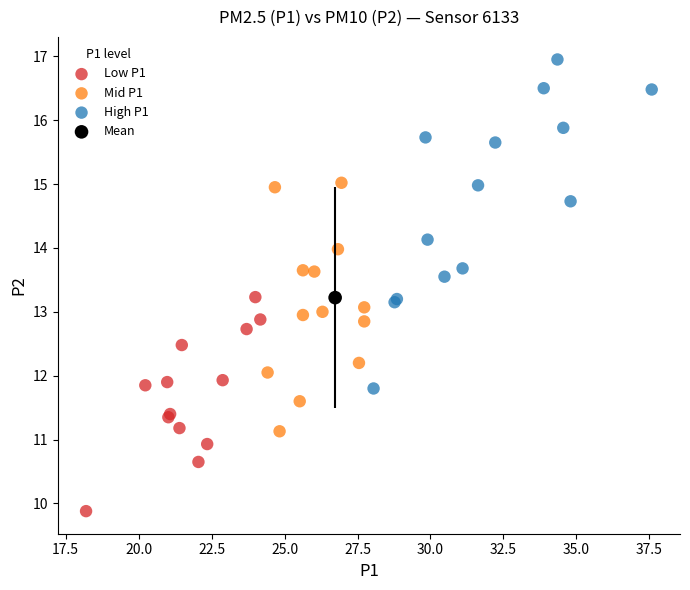

Which series reaches the minimum Y coordinate?

Low P1